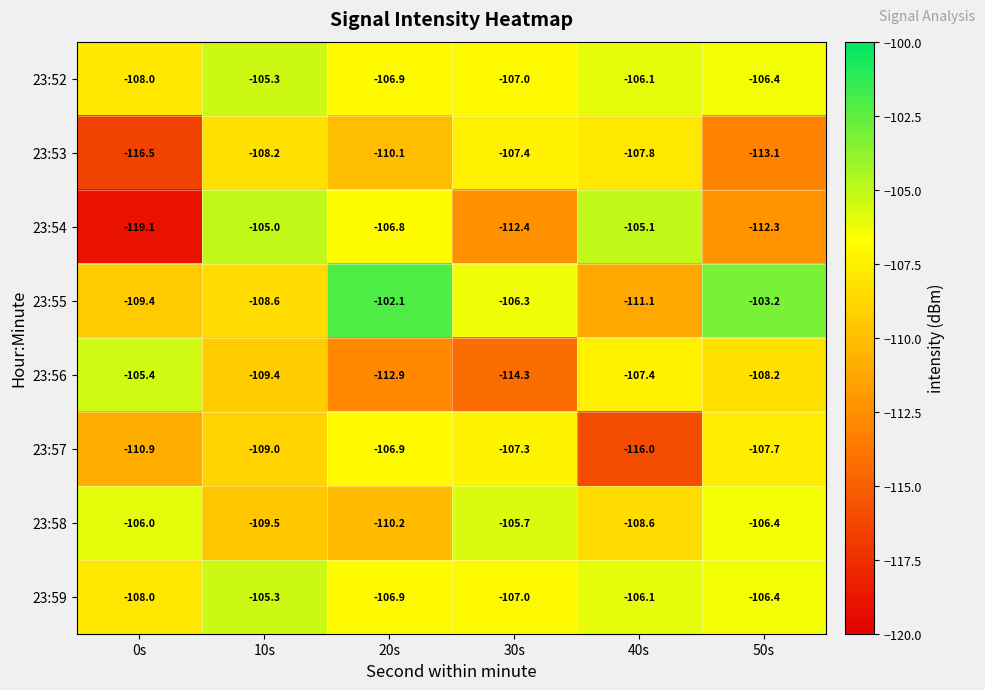

Where is 23:52 nearest to the value -106?

40s